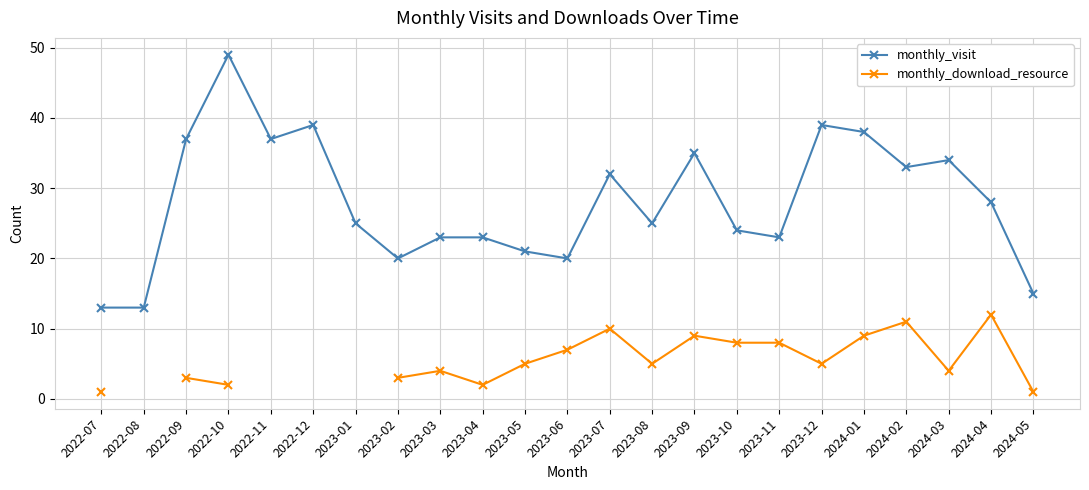

True or false: monthly_download_resource and monthly_visit intersect in this chart.

False